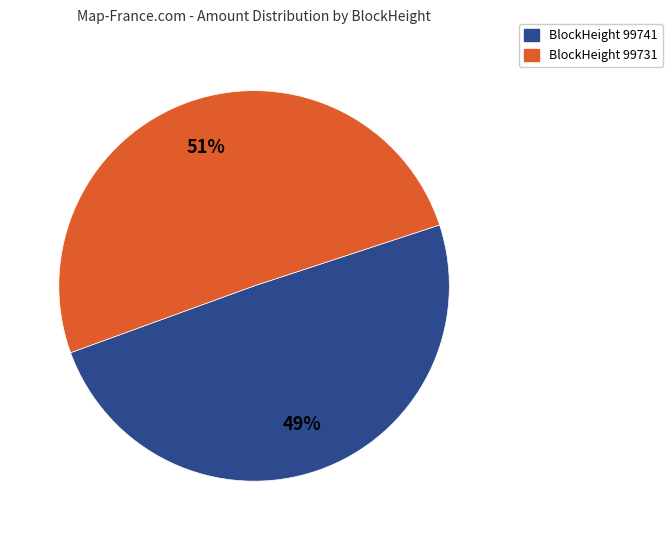

Which category has the smallest portion of the pie?

BlockHeight 99741